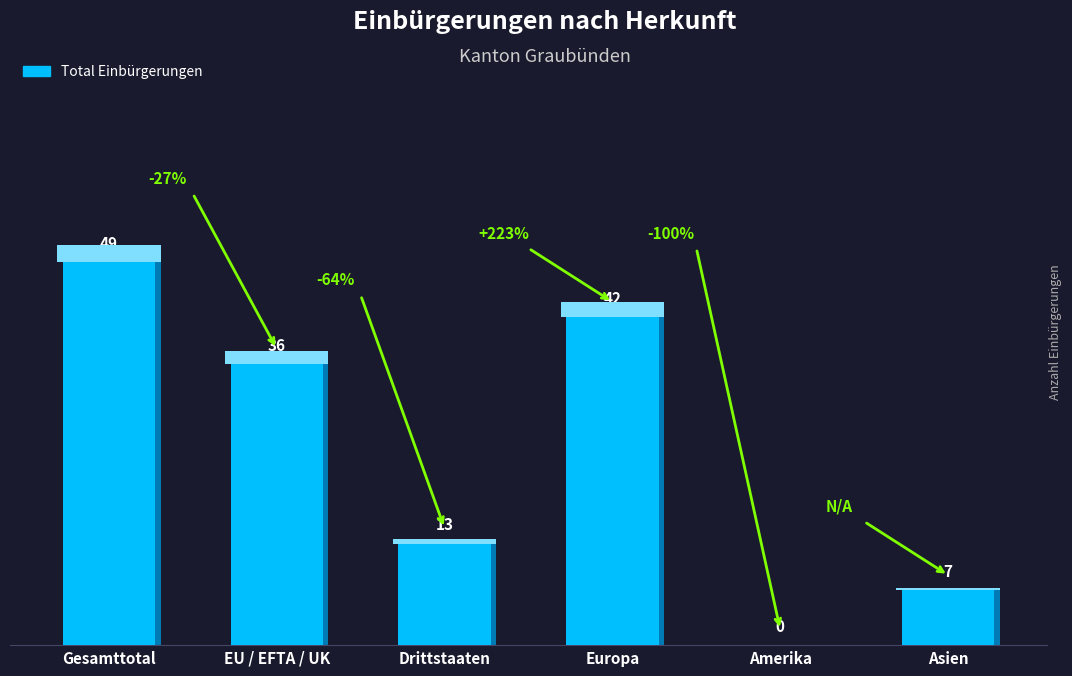

What position from the right is EU / EFTA / UK?

5